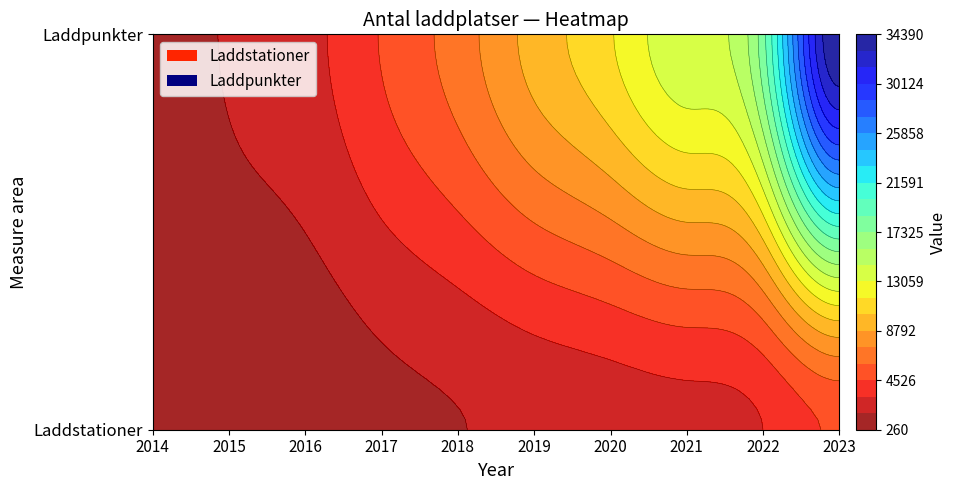

What is the greatest value displayed?

34390